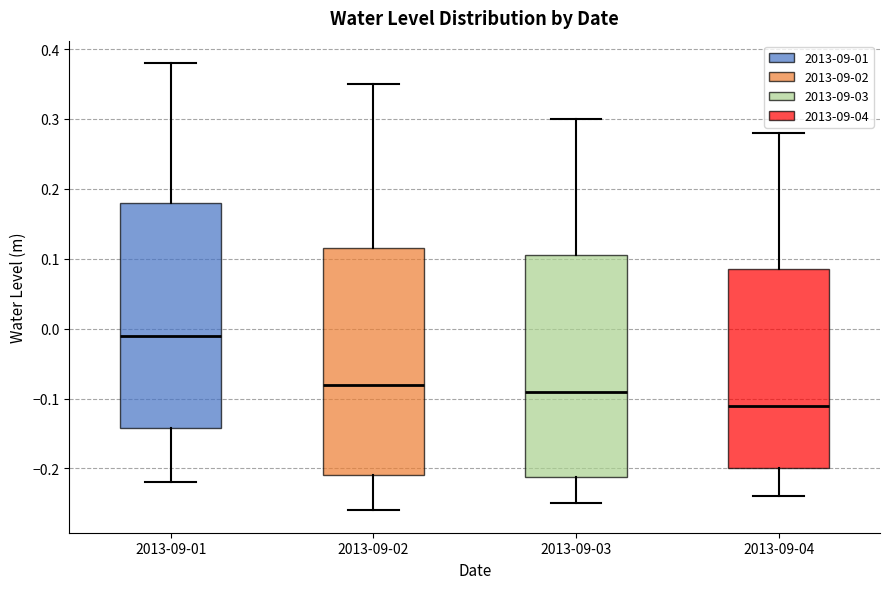

Reading left to right, read every box against the y-axis: the position of its median line, the range the box covers, and the ends of its whiskers. The values are not printed on the chart, so give them approximately, as read against the axis.

2013-09-01: median -0.01, box -0.14 to 0.18, whiskers -0.22 to 0.38
2013-09-02: median -0.08, box -0.21 to 0.12, whiskers -0.26 to 0.35
2013-09-03: median -0.09, box -0.21 to 0.11, whiskers -0.25 to 0.30
2013-09-04: median -0.11, box -0.20 to 0.09, whiskers -0.24 to 0.28